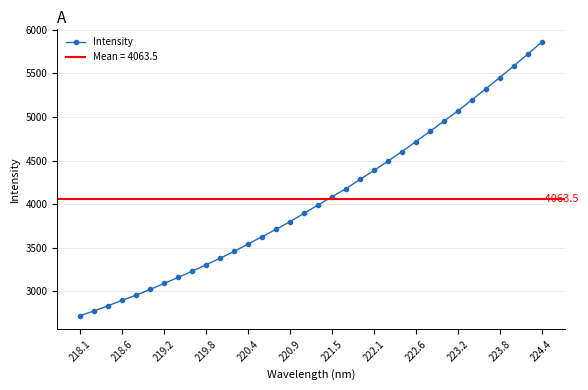

What is the lowest value of the Intensity series?

2721.5